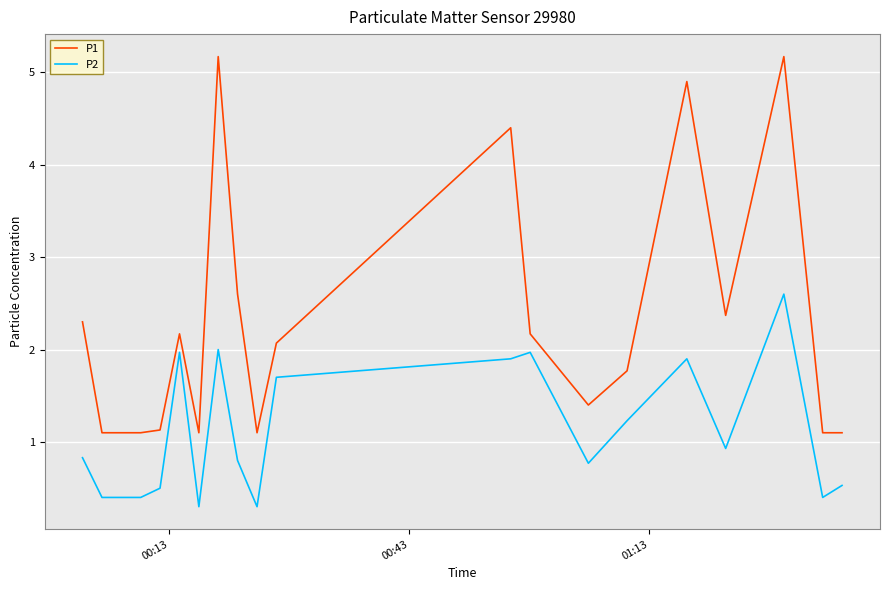

Which series has the largest total across all categories?

P1